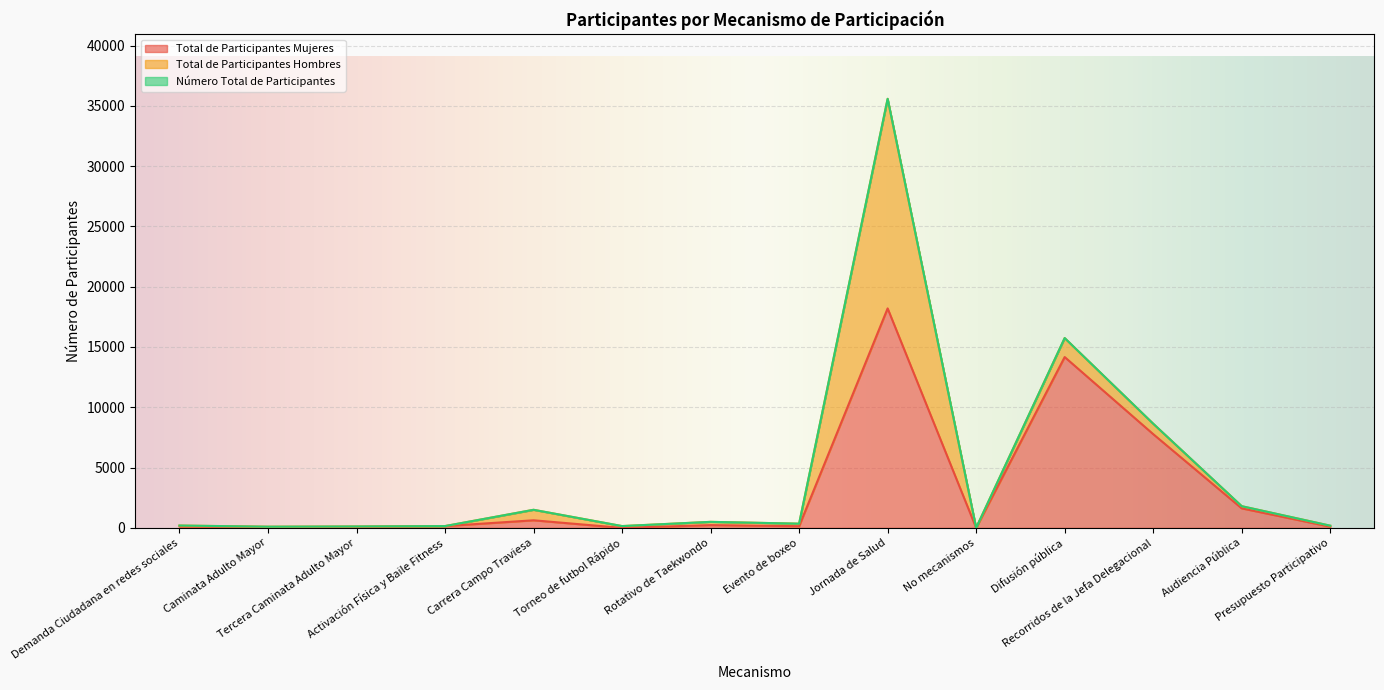

At which category does Total de Participantes Mujeres reach its first local peak?

Carrera Campo Traviesa